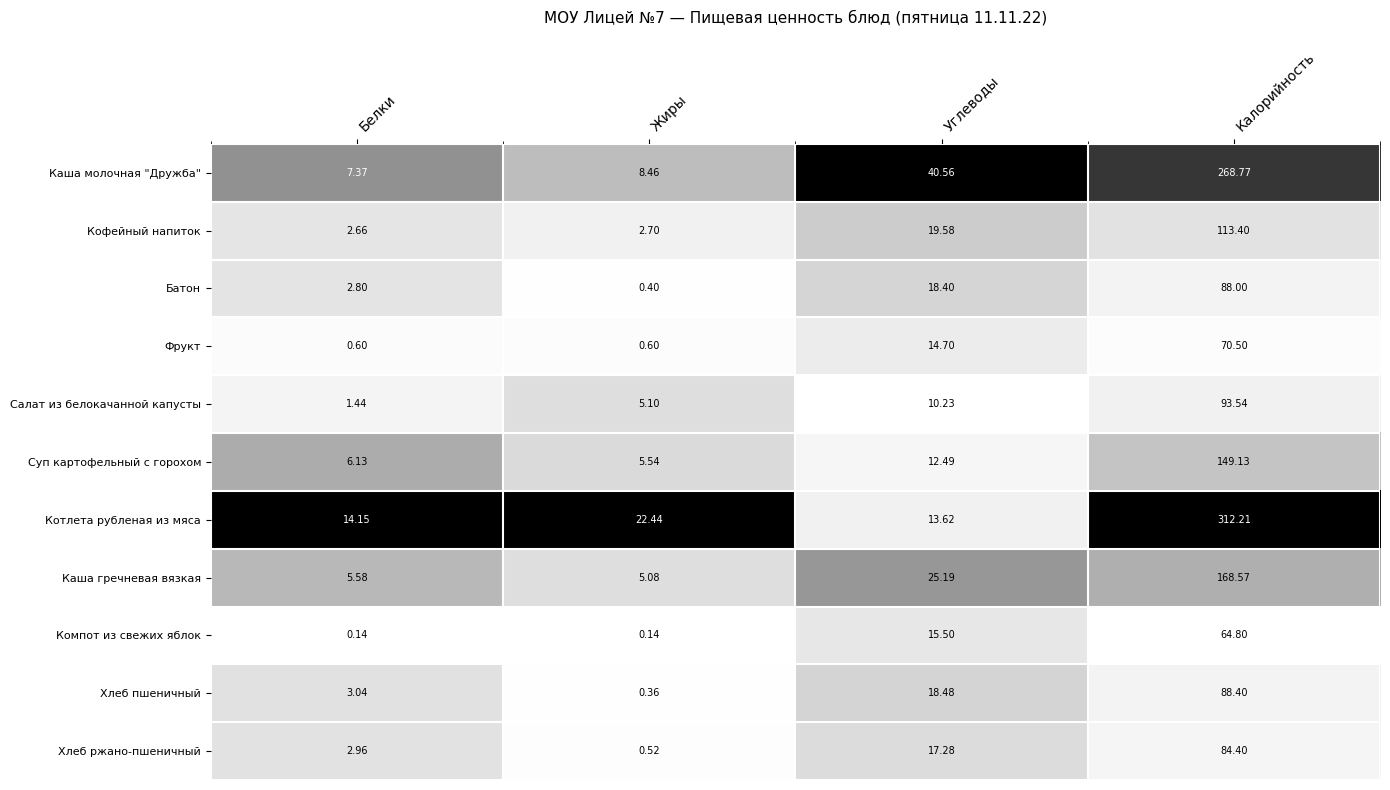

Is the value of Батон at Углеводы greater than the value of Салат из белокачанной капусты at Белки?

Yes